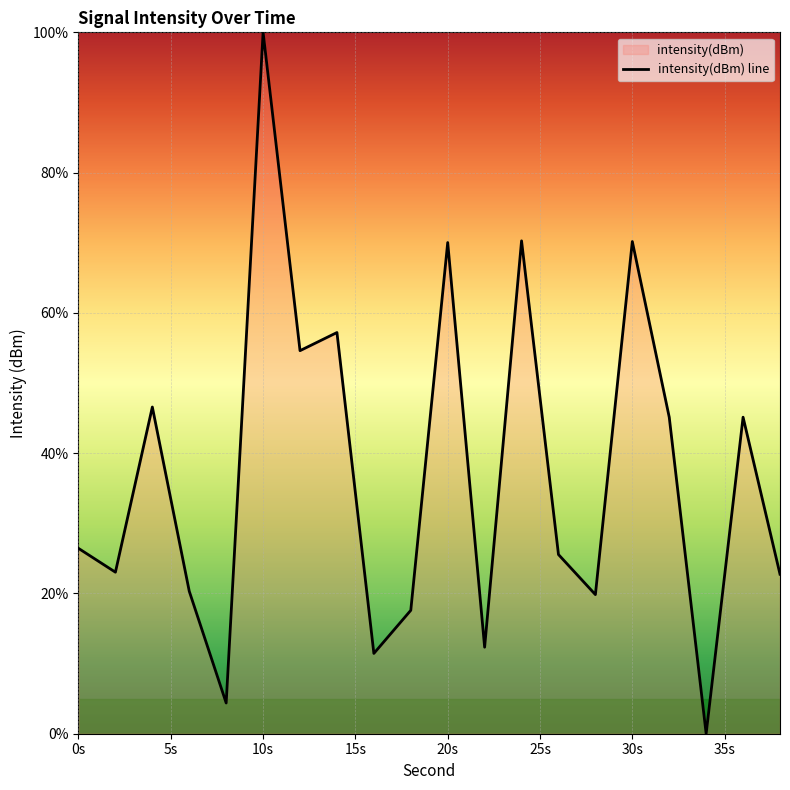

At which category does the chart reach its peak across all series?

10s